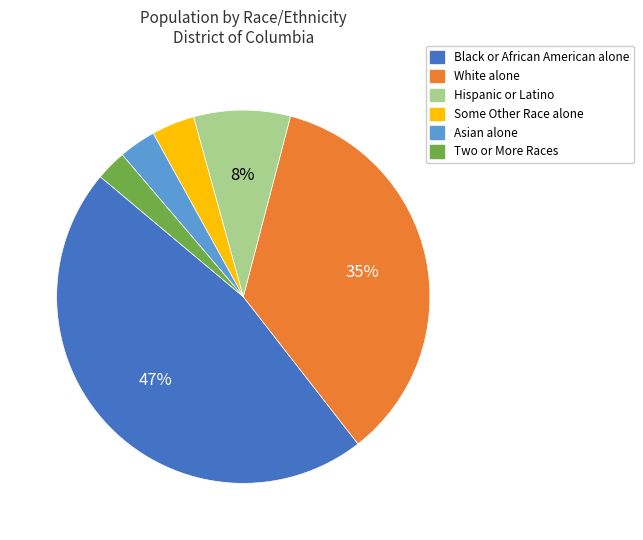

Which has a higher value, Some Other Race alone or Black or African American alone?

Black or African American alone